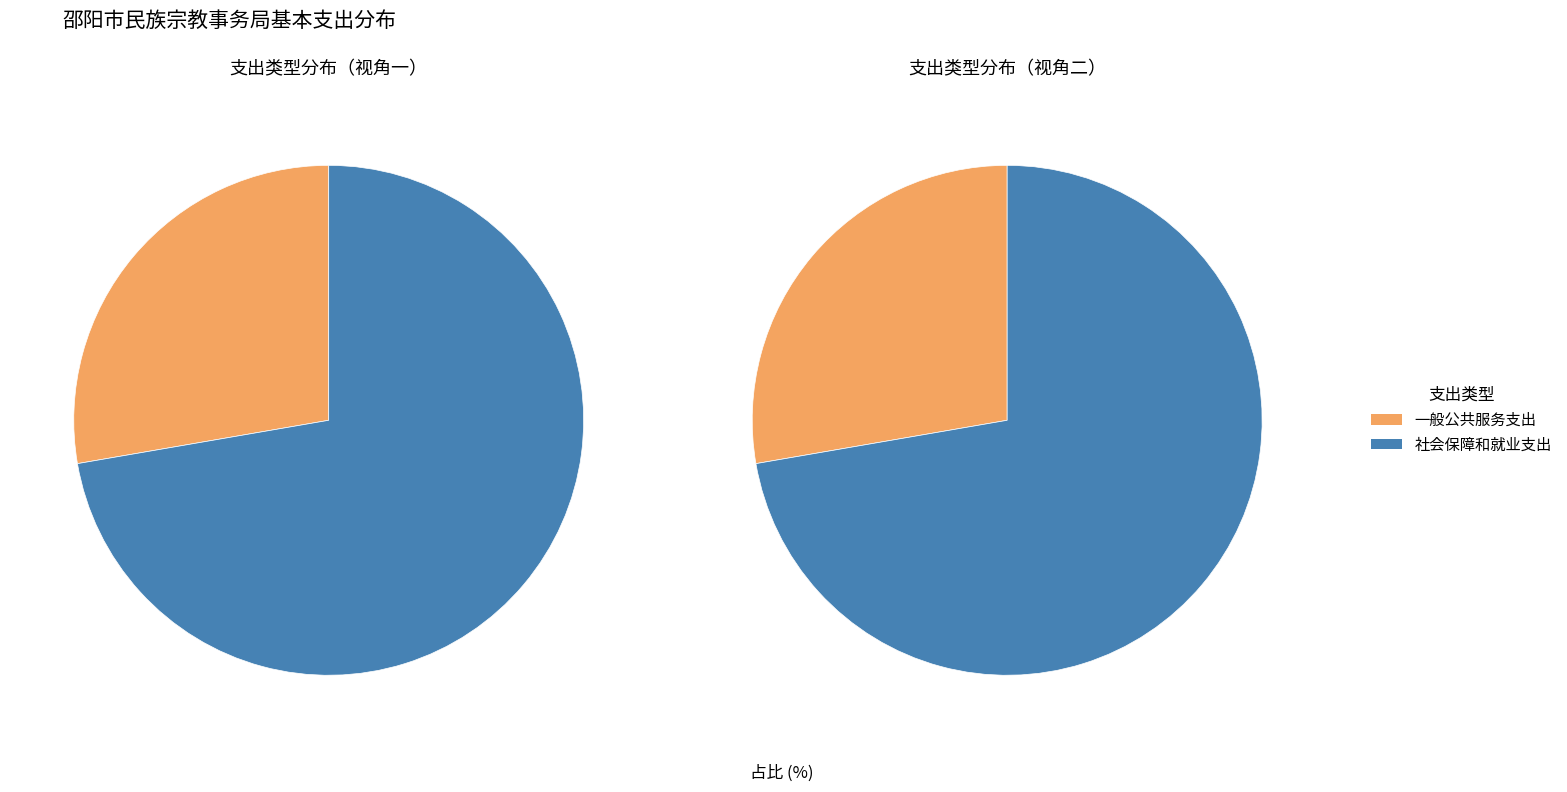

To the nearest percent, what percentage of the pie is 一般公共服务支出?

28%